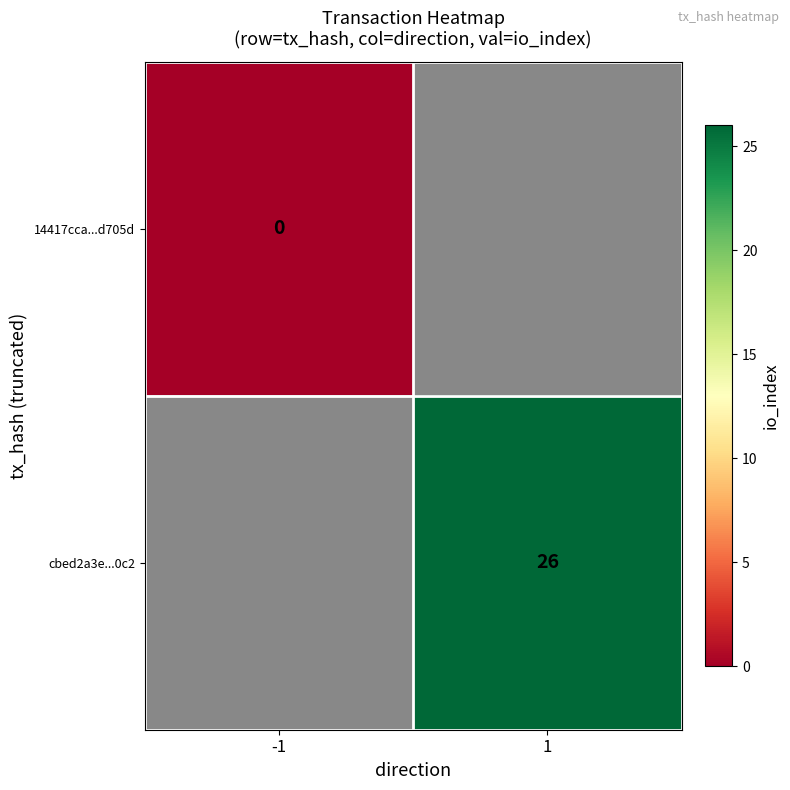

Between -1 and 1, which is larger?

1